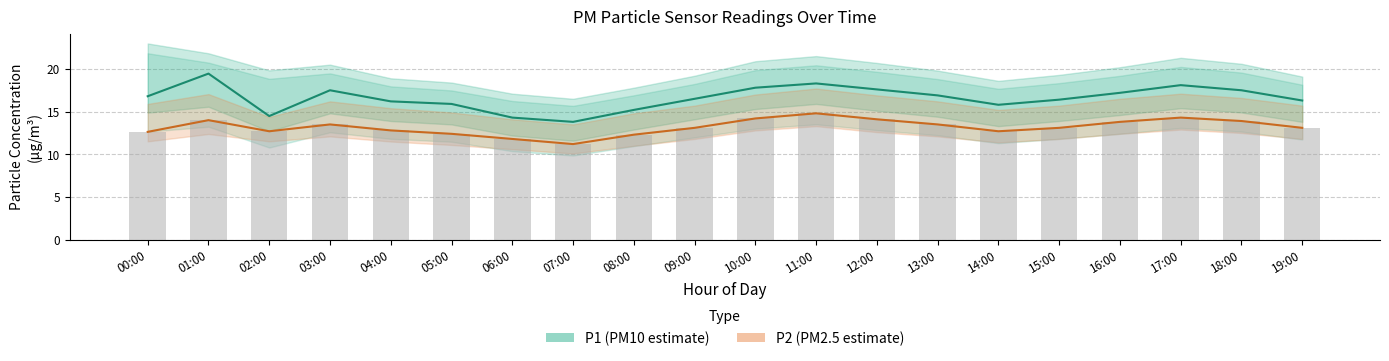

Where is P1 nearest to the value 16?

05:00